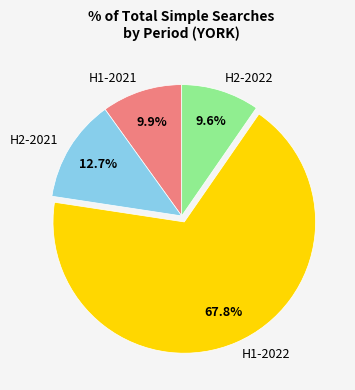

Is there any slice that represents more than half of the pie?

Yes